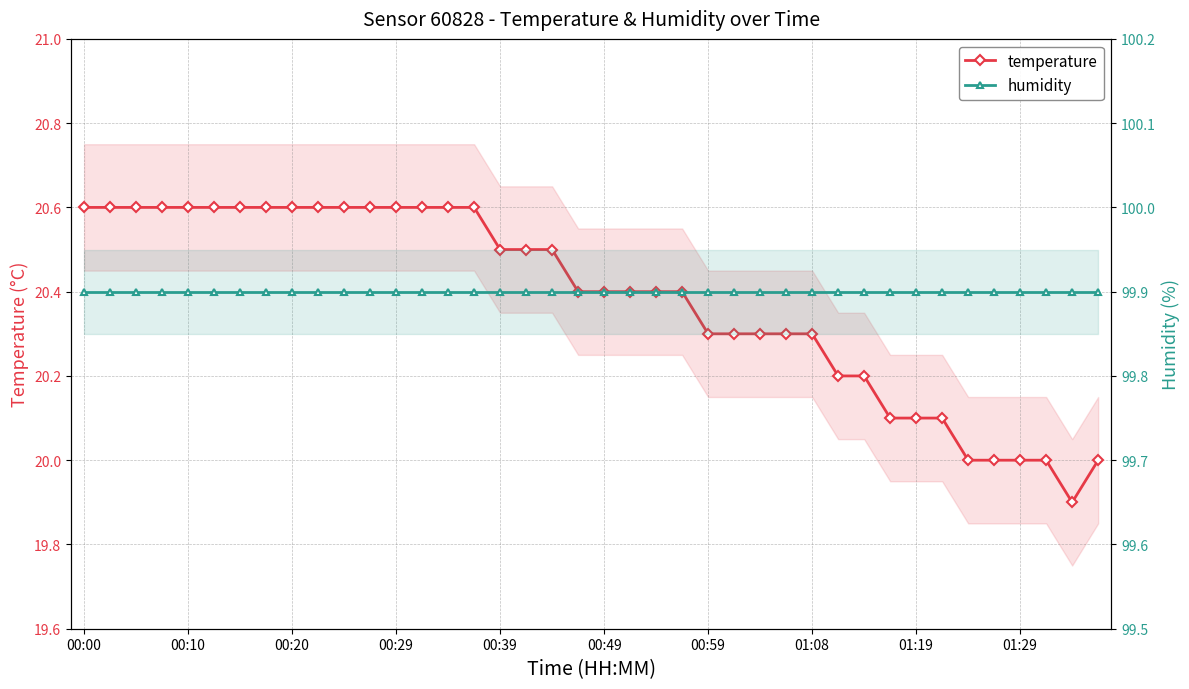

Count the number of data series in this chart.

2